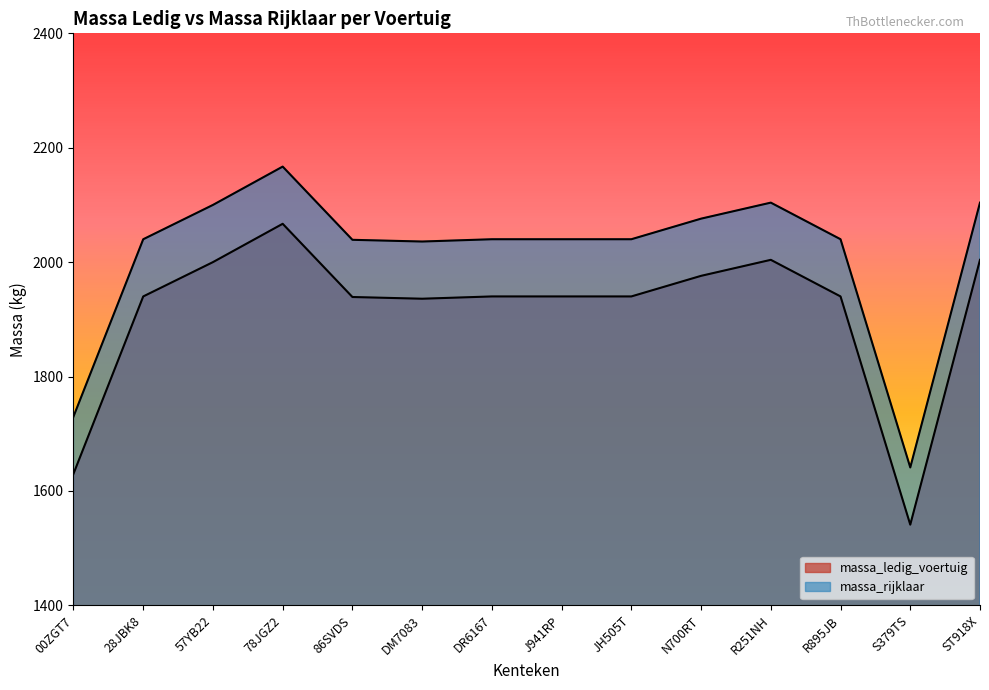

What is the label of the 5th point from the right?

N700RT